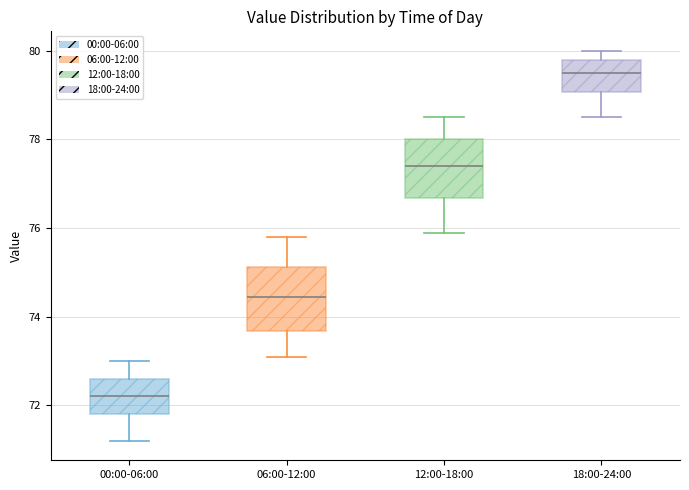

Reading left to right, transcribe this box plot: for each box, give where its median line is, the range the box spans, and where its two whiskers end, as read against the y-axis. The values are not printed on the chart, so give them approximately, as read against the axis.

00:00-06:00: median 72.2, box 71.8 to 72.6, whiskers 71.2 to 73.0
06:00-12:00: median 74.4, box 73.6 to 75.2, whiskers 73.2 to 75.8
12:00-18:00: median 77.4, box 76.6 to 78.0, whiskers 76.0 to 78.6
18:00-24:00: median 79.6, box 79.0 to 79.8, whiskers 78.6 to 80.0